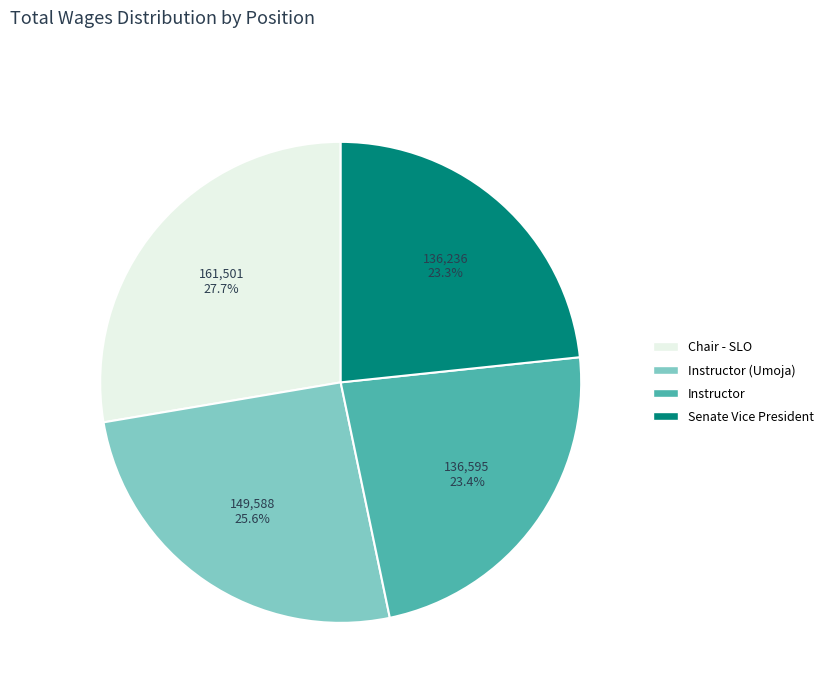

Is there a majority slice in this chart?

No